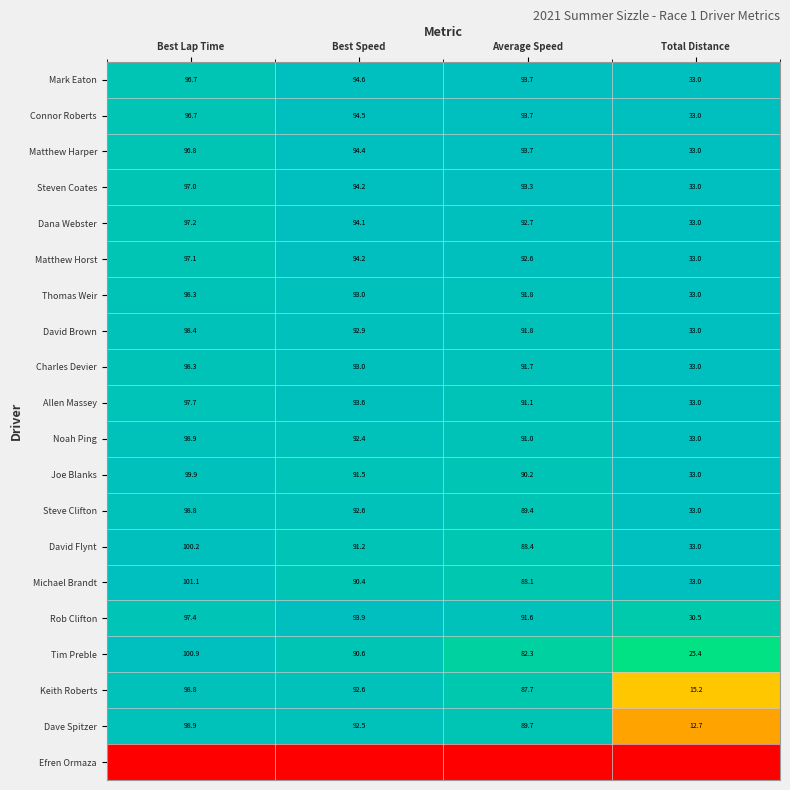

Is the value of Rob Clifton at Total Distance greater than the value of Dana Webster at Best Speed?

No